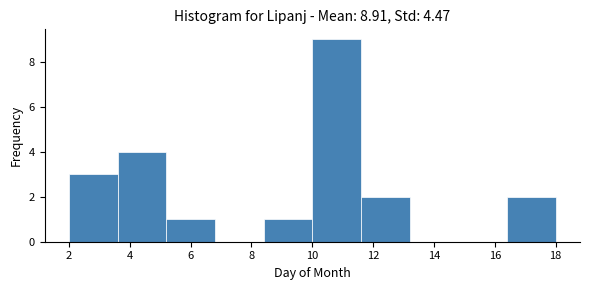

Reading left to right, list every bar in this chart as the range it spans on the x-axis followed by its height. The values are not printed on the chart, so give them approximately, as read against the axis.

2.0 to 3.6: 3
3.6 to 5.2: 4
5.2 to 6.8: 1
6.8 to 8.4: 0
8.4 to 10.0: 1
10.0 to 11.6: 9
11.6 to 13.2: 2
13.2 to 14.8: 0
14.8 to 16.4: 0
16.4 to 18.0: 2